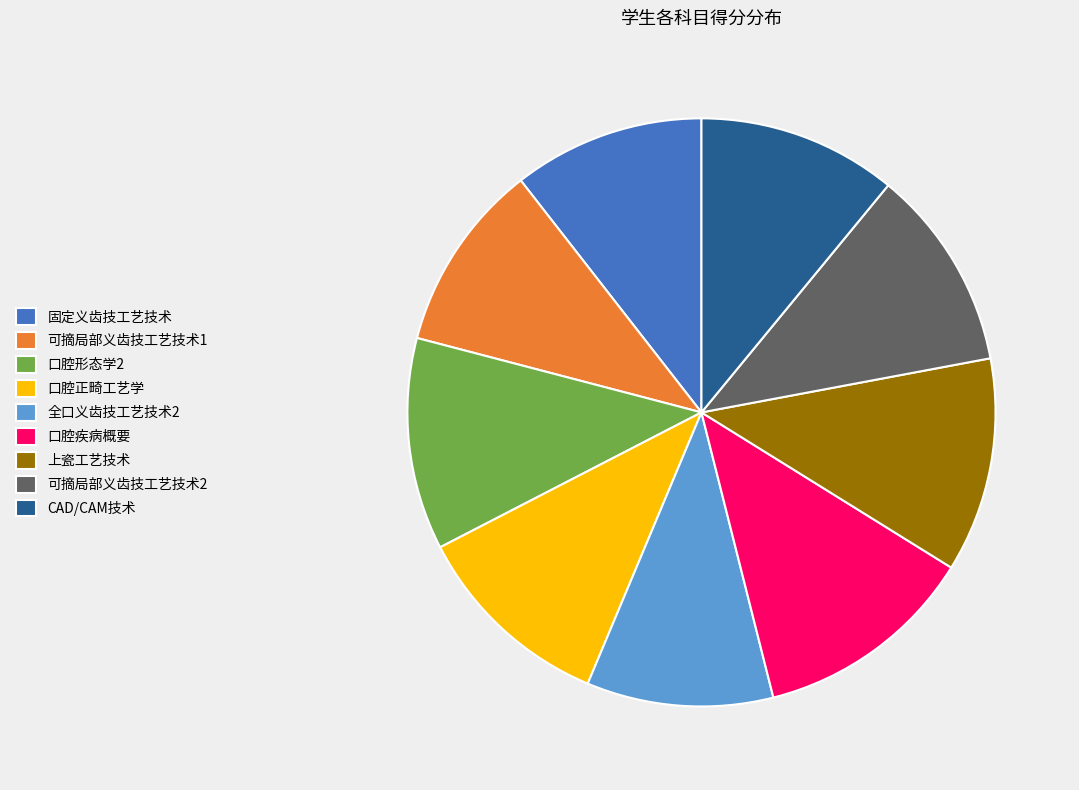

Between 全口义齿技工艺技术2 and 口腔形态学2, which is larger?

口腔形态学2